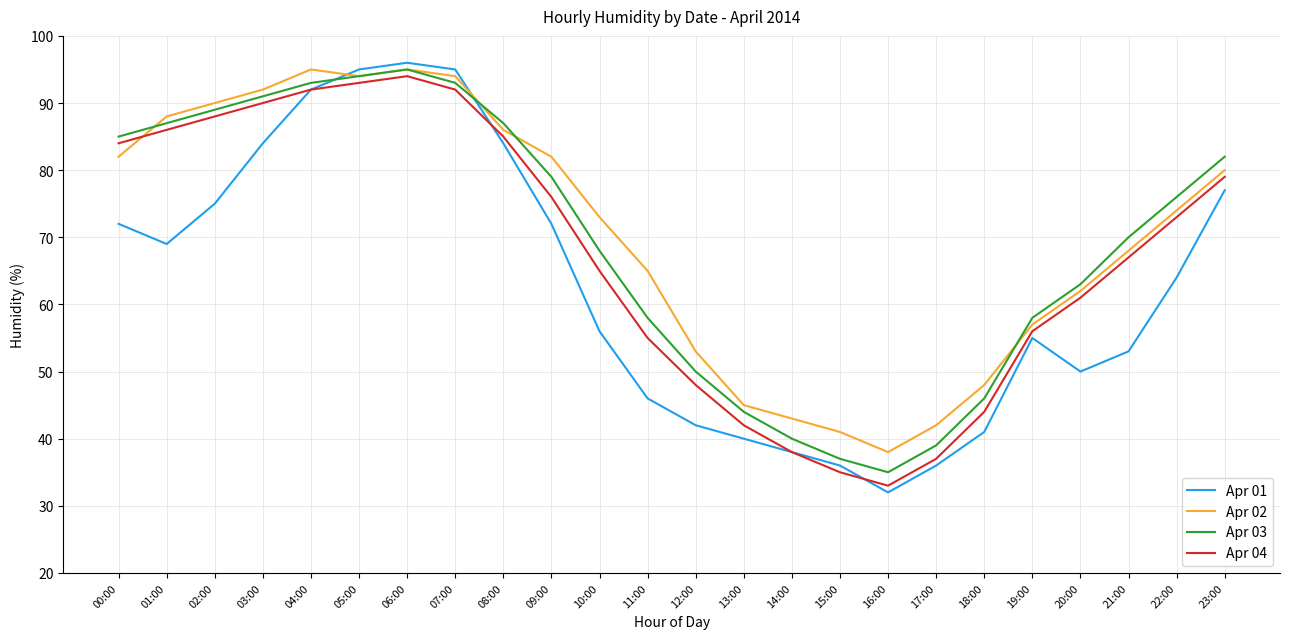

Where does the Apr 03 series first go above 76?

00:00